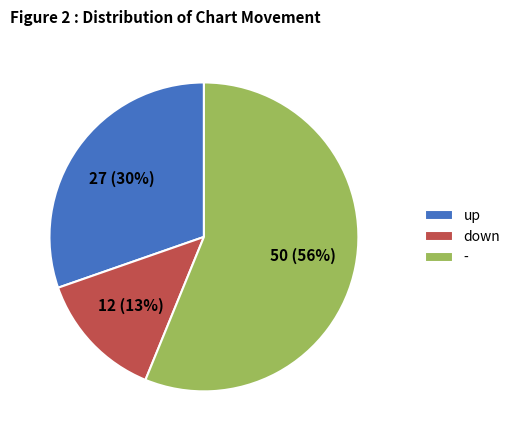

Which slice is the smallest?

down